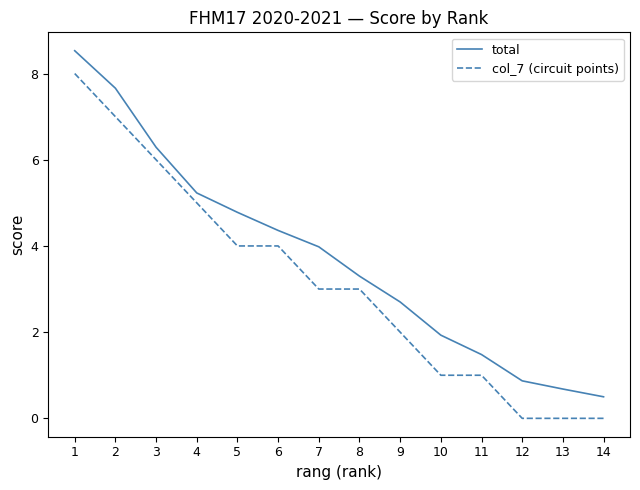

Between 2 and 13, which series saw the biggest shift?

col_7 (circuit points)